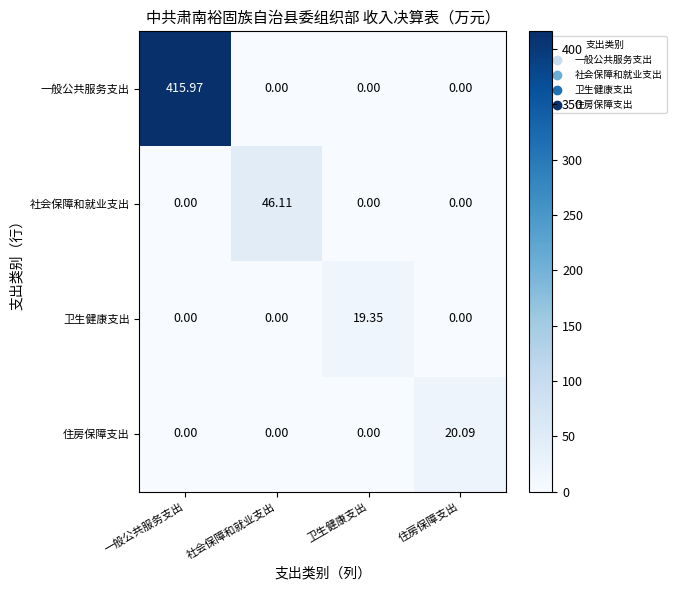

At which label does 卫生健康支出 reach its peak?

卫生健康支出